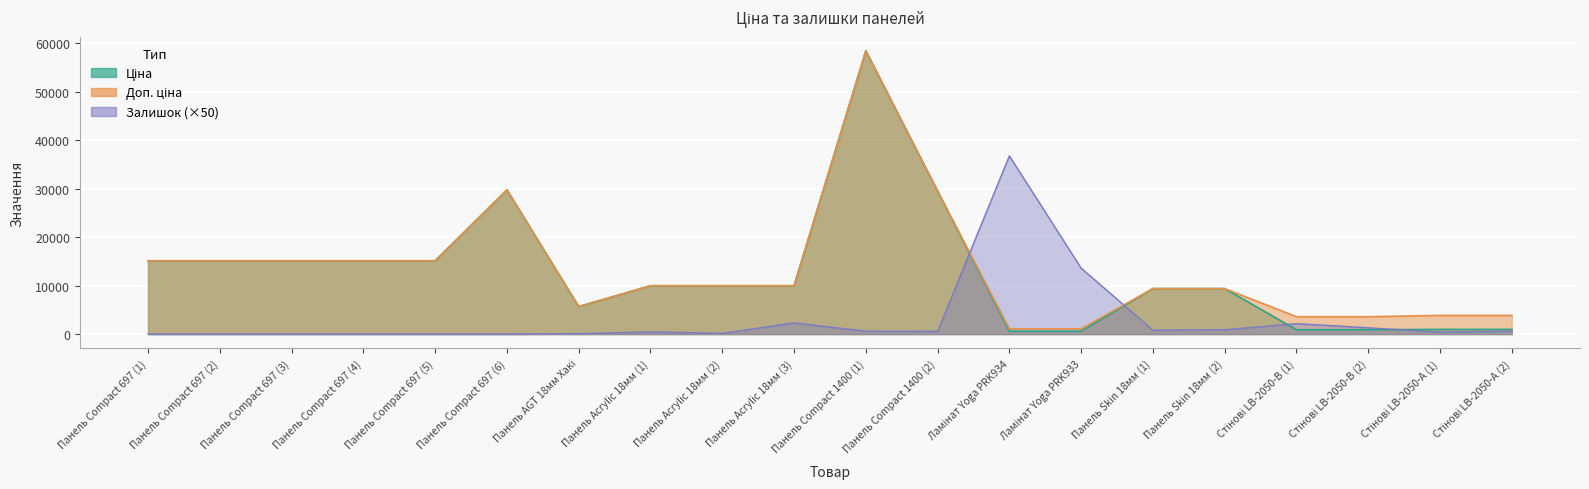

What is the difference between the second highest and minimum values in the Ціна series?

29157.3